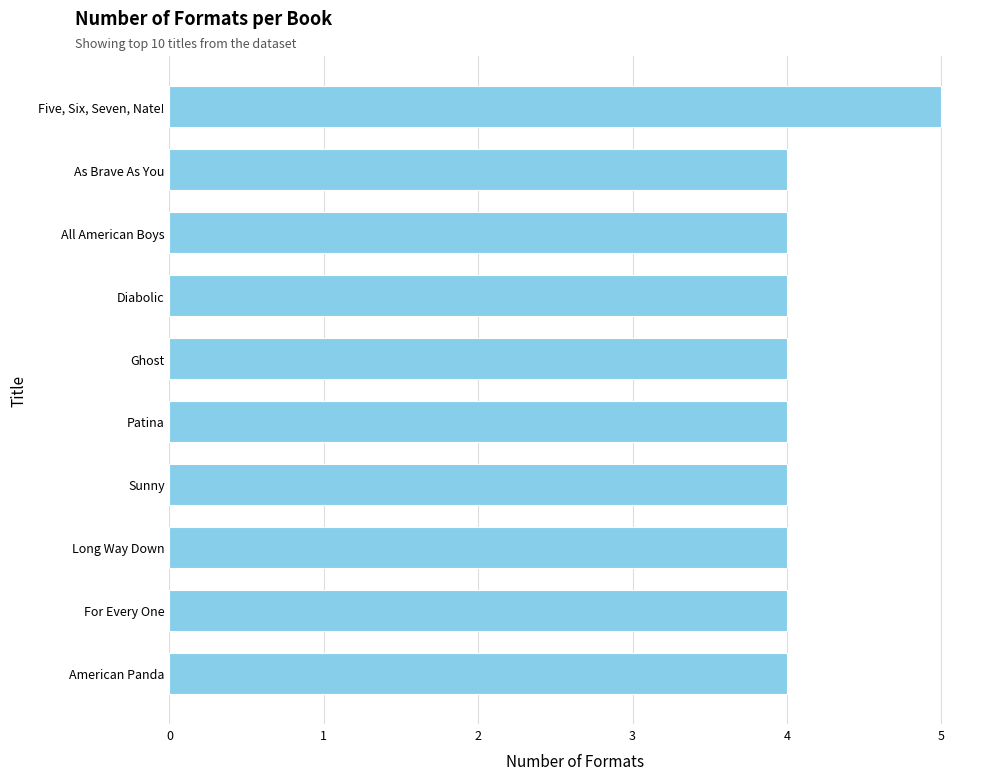

Which label corresponds to the largest value in the chart?

Five, Six, Seven, Nate!